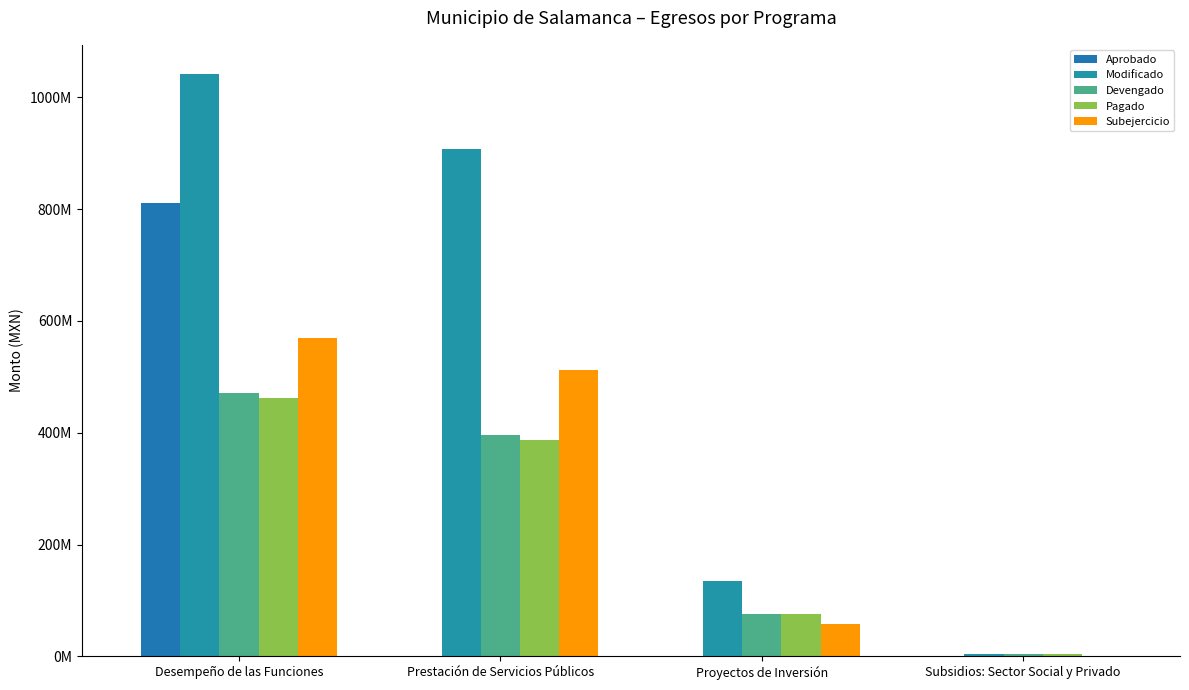

Are the bars horizontal?

No